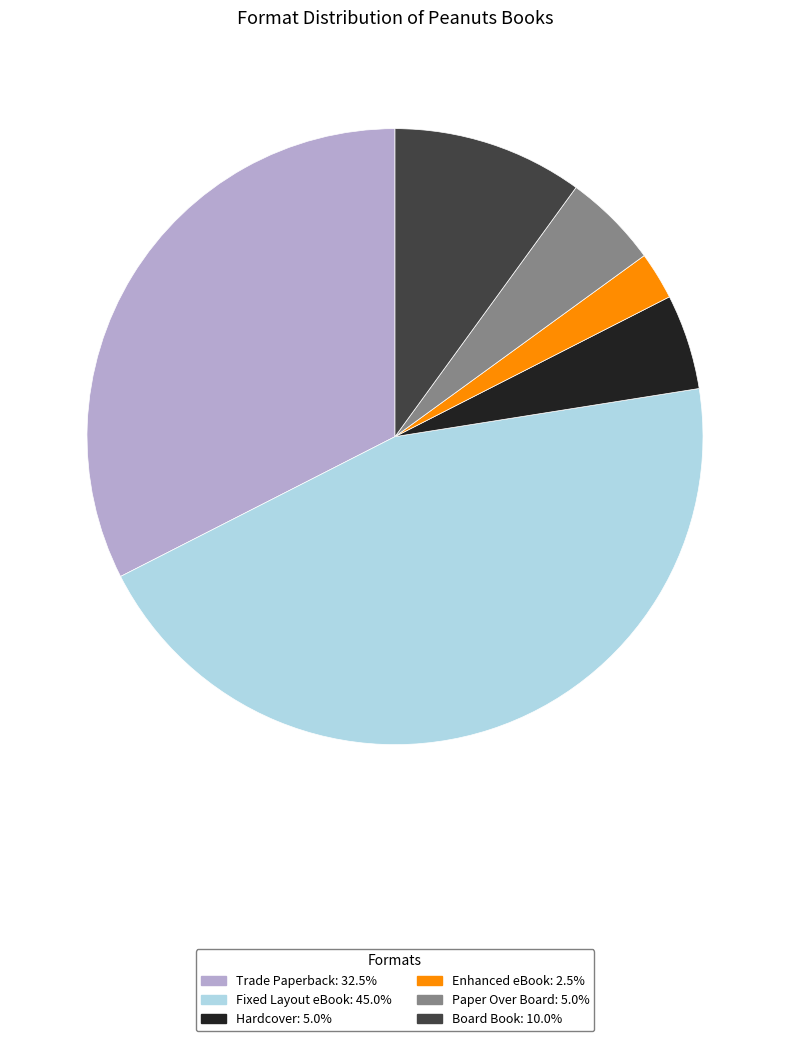

Approximately how many times larger is the value at Trade Paperback: 32.5% compared to Enhanced eBook: 2.5%?

13.0